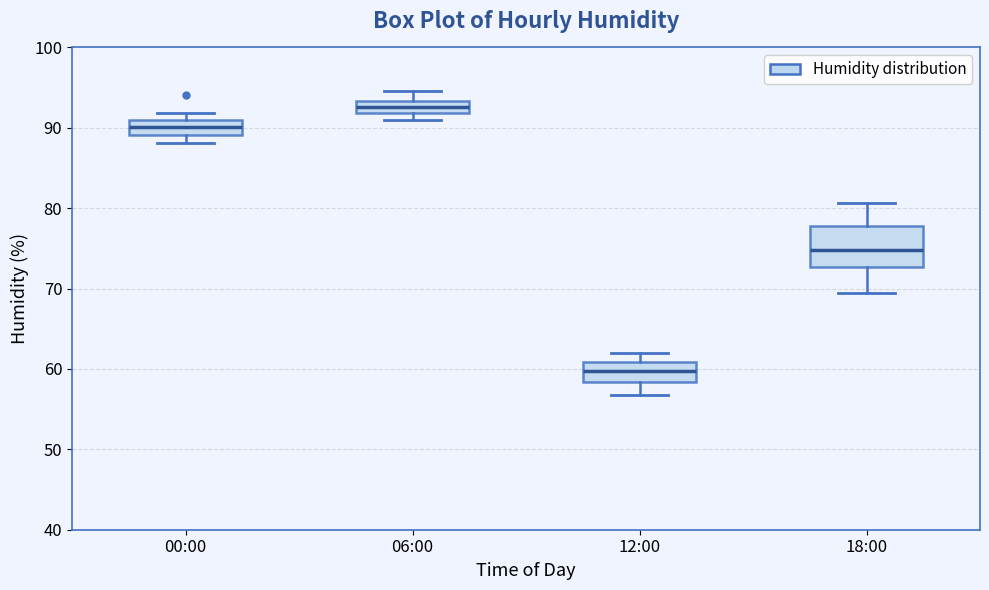

Where is the upper edge of the box for 06:00 on the y-axis? The values are not printed on the chart, so give them approximately, as read against the axis.

93